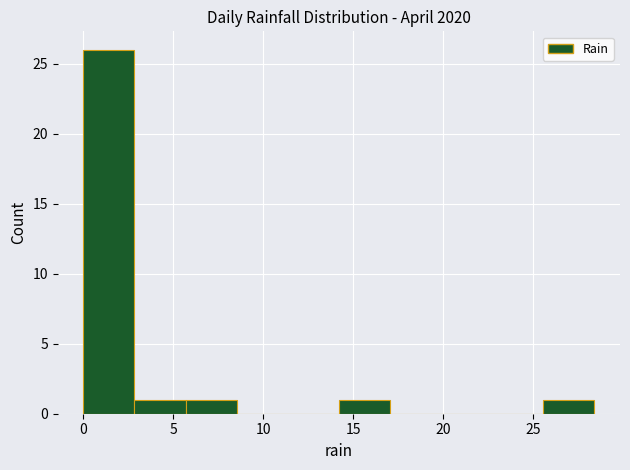

Reading left to right, list every bar in this chart as the range it spans on the x-axis followed by its height. Neither the bar edges nor the heights are printed on the chart, so give them approximately, as read against the axes.

0.0 to 3.0: 26
3.0 to 5.5: 1
5.5 to 8.5: 1
8.5 to 11.5: 0
11.5 to 14.0: 0
14.0 to 17.0: 1
17.0 to 20.0: 0
20.0 to 22.5: 0
22.5 to 25.5: 0
25.5 to 28.5: 1